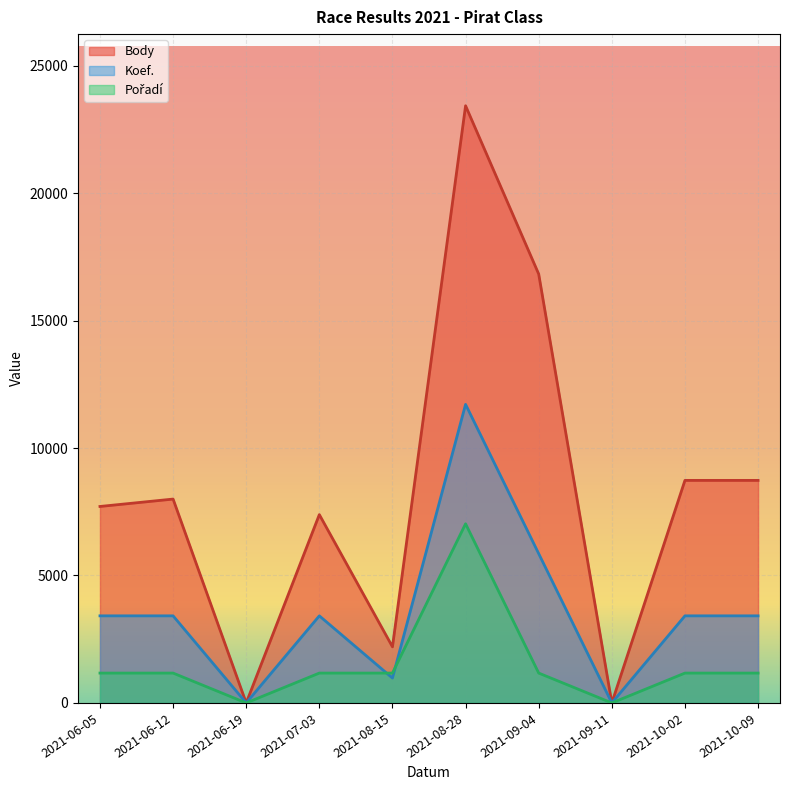

What is the difference between the highest and lowest values at 2021-08-28?

16397.5